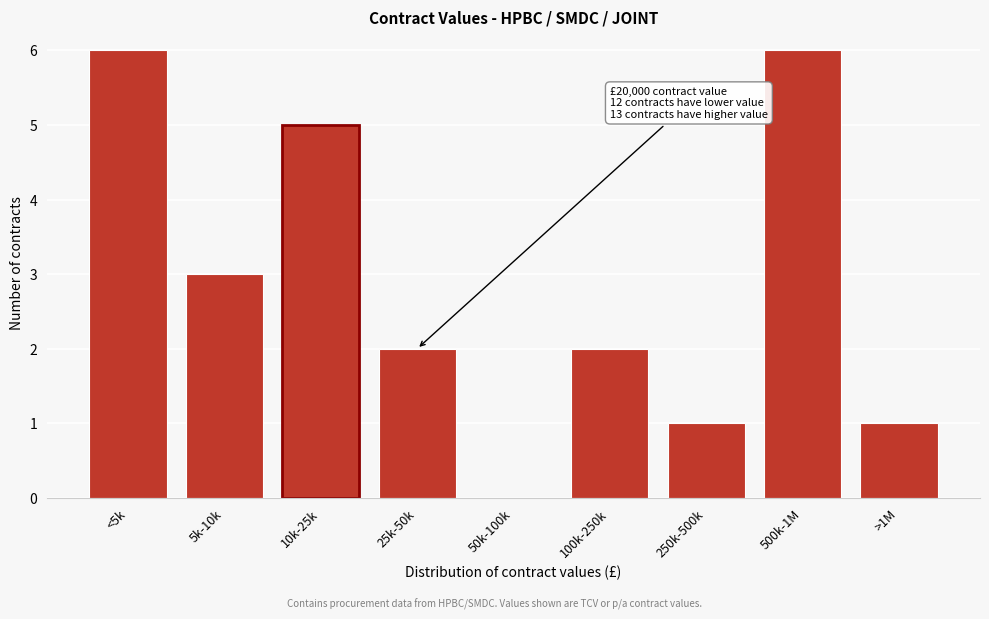

Reading left to right, list all the values displayed in this chart.

<5k=6	5k-10k=3	10k-25k=5	25k-50k=2	50k-100k=0	100k-250k=2	250k-500k=1	500k-1M=6	>1M=1